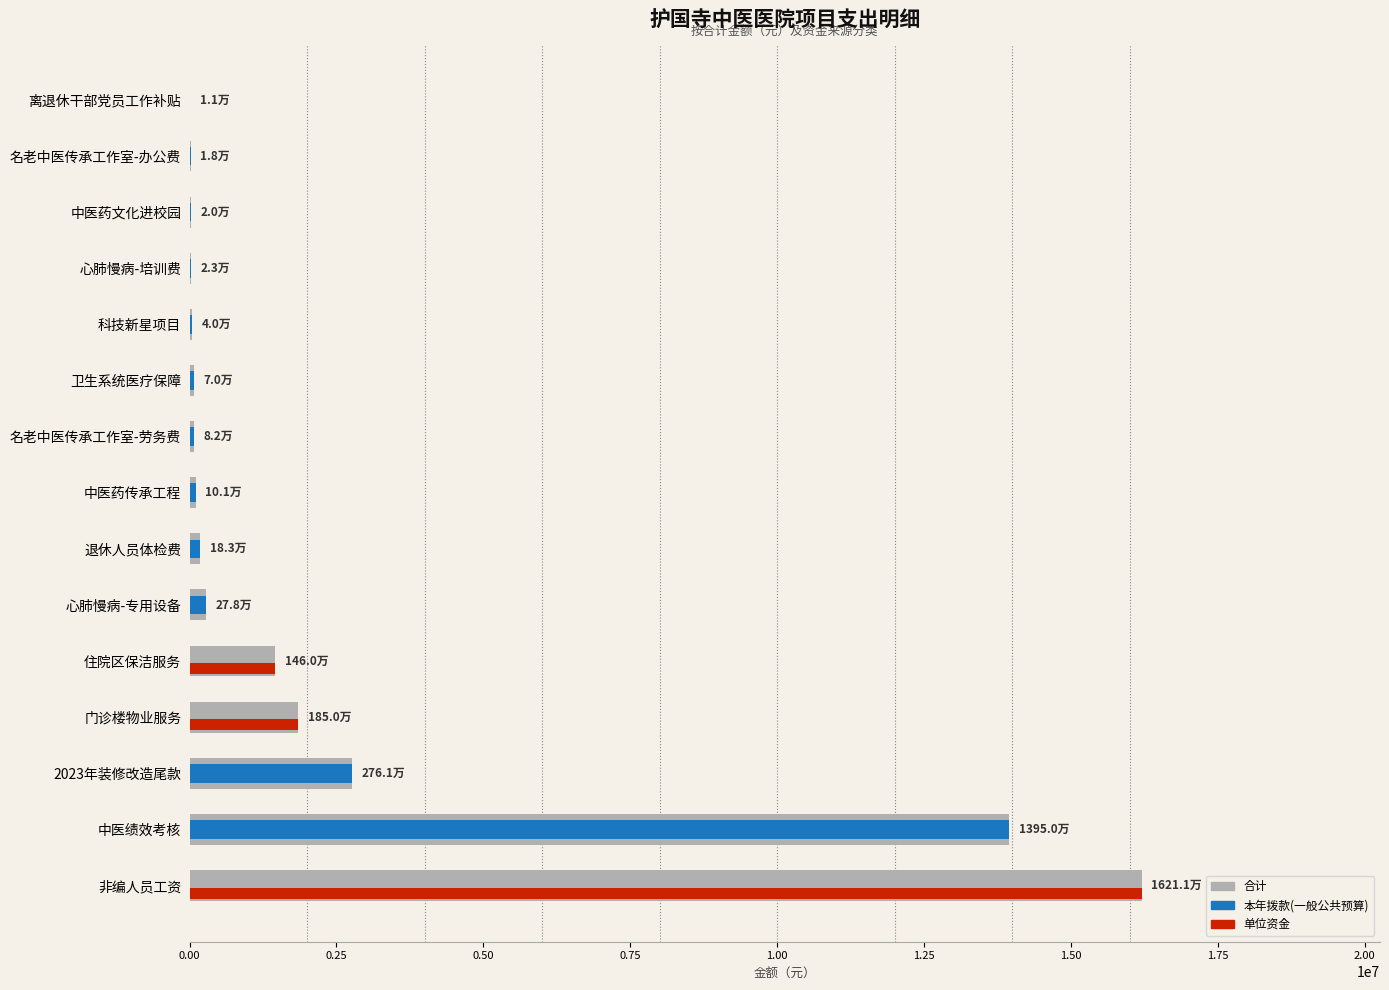

Which category has the highest value across all series?

非编人员工资